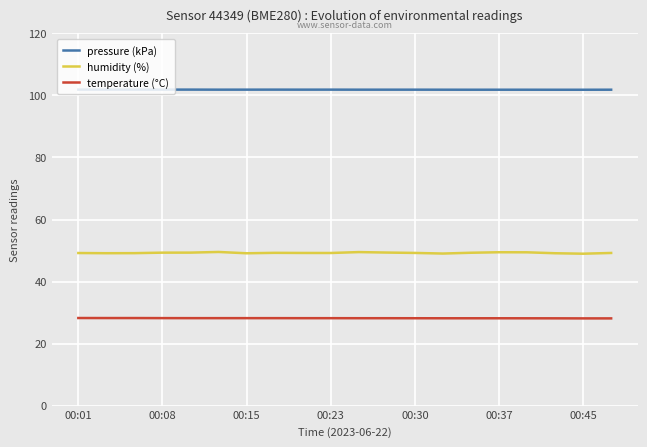

True or false: temperature (°C) and pressure (kPa) cross at least once.

False